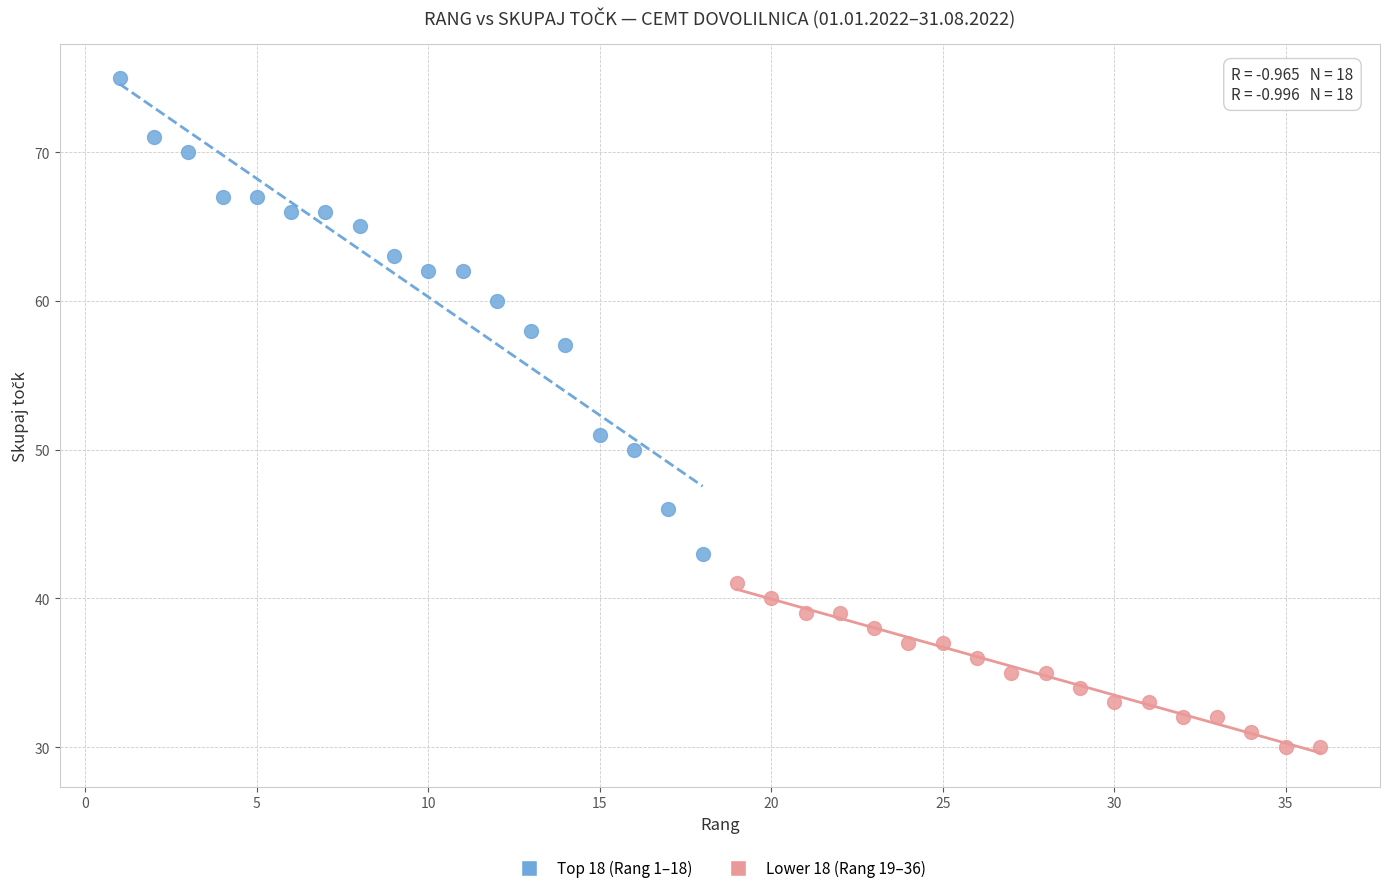

Which series contains the lowest Y value?

Lower 18 (Rang 19–36)